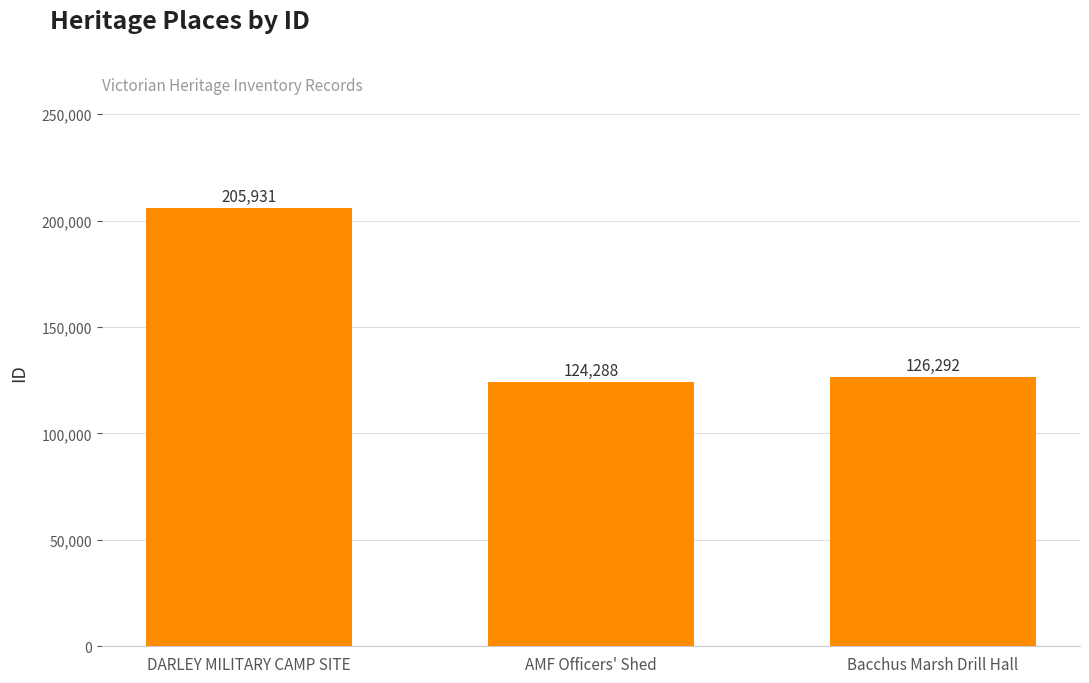

Read the value at DARLEY MILITARY CAMP SITE, to the nearest 50.

205950